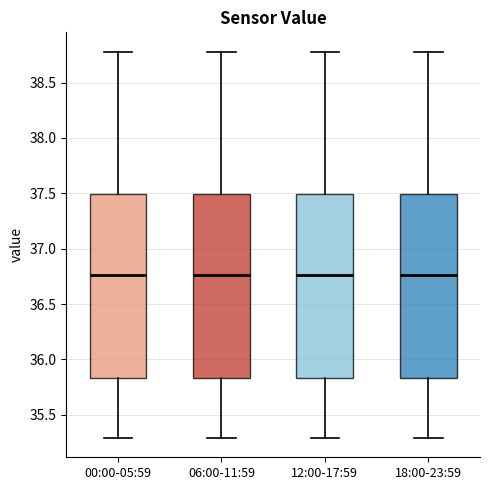

Reading left to right, read every box against the y-axis: the position of its median line, the range the box covers, and the ends of its whiskers. The values are not printed on the chart, so give them approximately, as read against the axis.

00:00-05:59: median 36.75, box 35.85 to 37.50, whiskers 35.30 to 38.80
06:00-11:59: median 36.75, box 35.85 to 37.50, whiskers 35.30 to 38.80
12:00-17:59: median 36.75, box 35.85 to 37.50, whiskers 35.30 to 38.80
18:00-23:59: median 36.75, box 35.85 to 37.50, whiskers 35.30 to 38.80